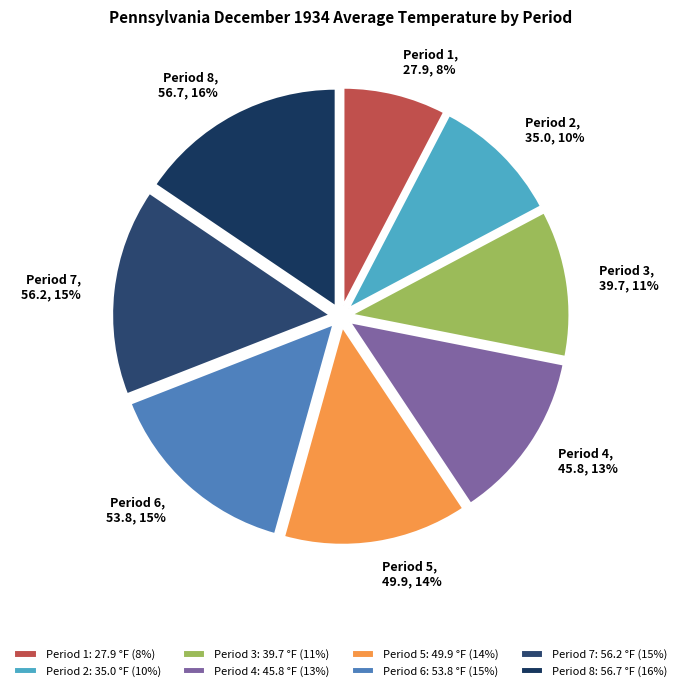

Count the number of slices in the pie.

8